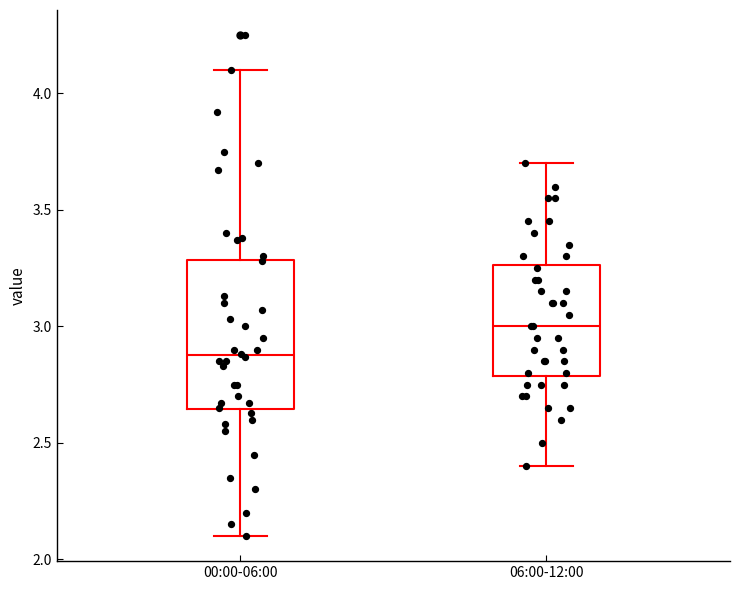

Reading left to right, read every box against the y-axis: the position of its median line, the range the box covers, and the ends of its whiskers. The values are not printed on the chart, so give them approximately, as read against the axis.

00:00-06:00: median 2.90, box 2.65 to 3.30, whiskers 2.10 to 4.10
06:00-12:00: median 3.00, box 2.80 to 3.25, whiskers 2.40 to 3.70